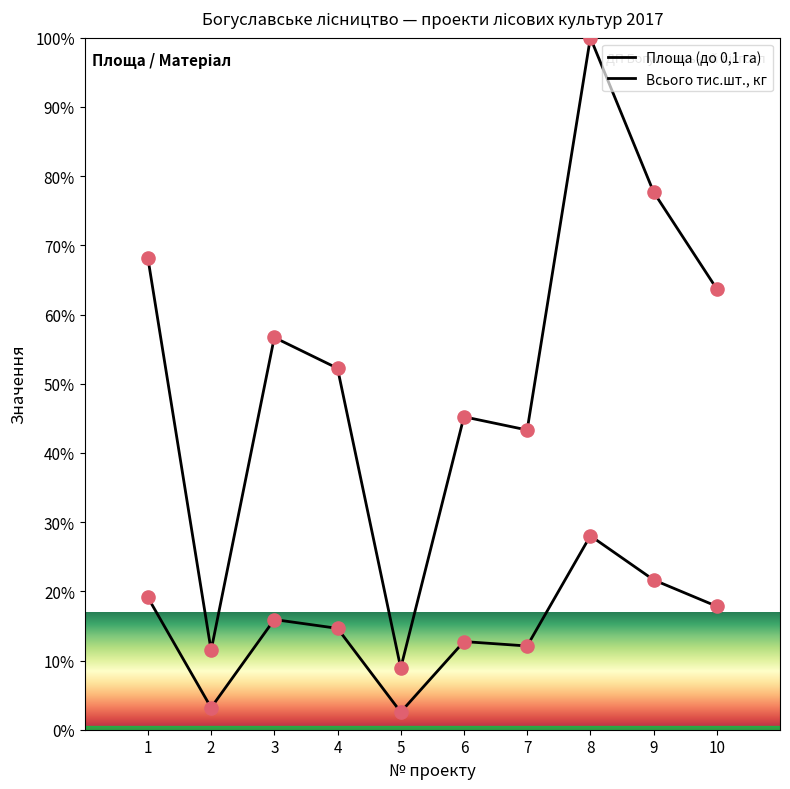

Is the value of Всього тис.шт., кг at 5 greater than the value of Площа (до 0,1 га) at 1?

No